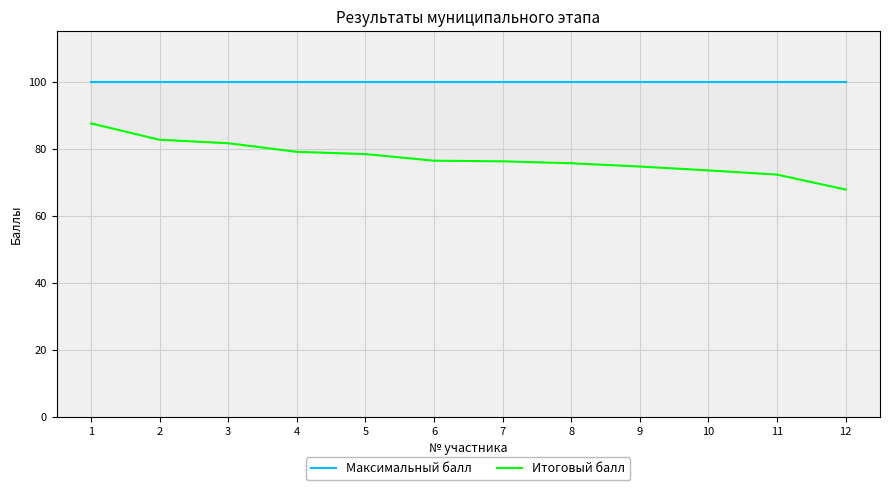

What is the sum of the Итоговый балл values at 10 and 4?

152.5